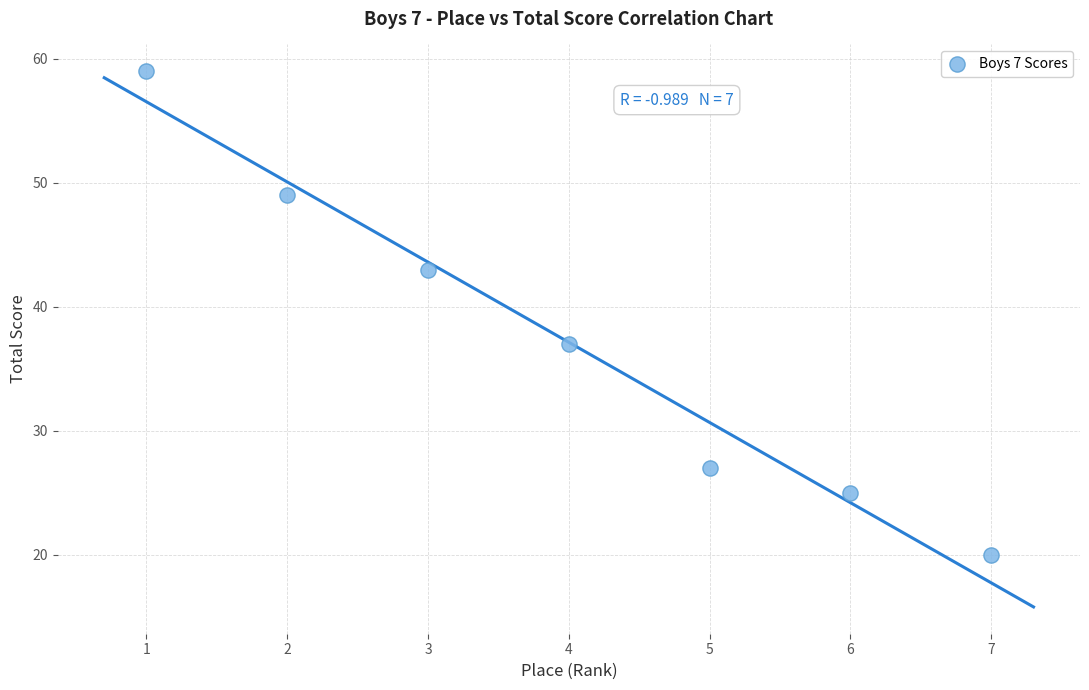

What Y value in the scatter plot is closest to 39?

37